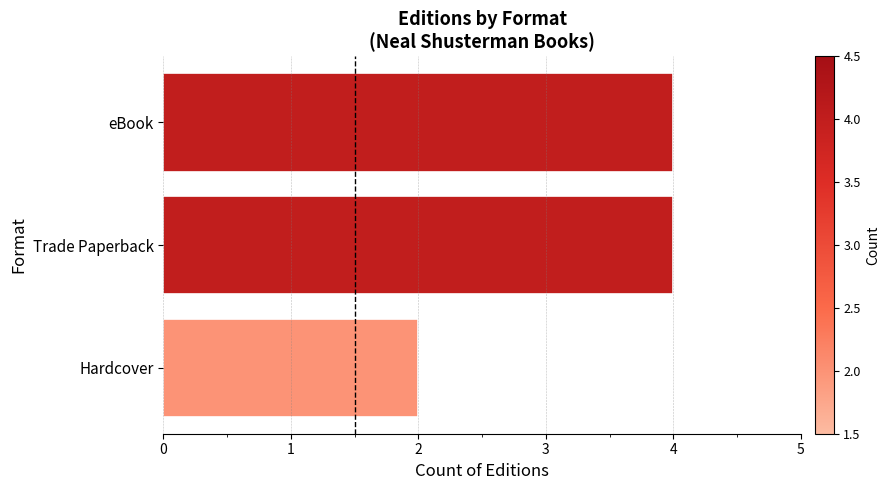

What is the maximum value shown in the chart?

4